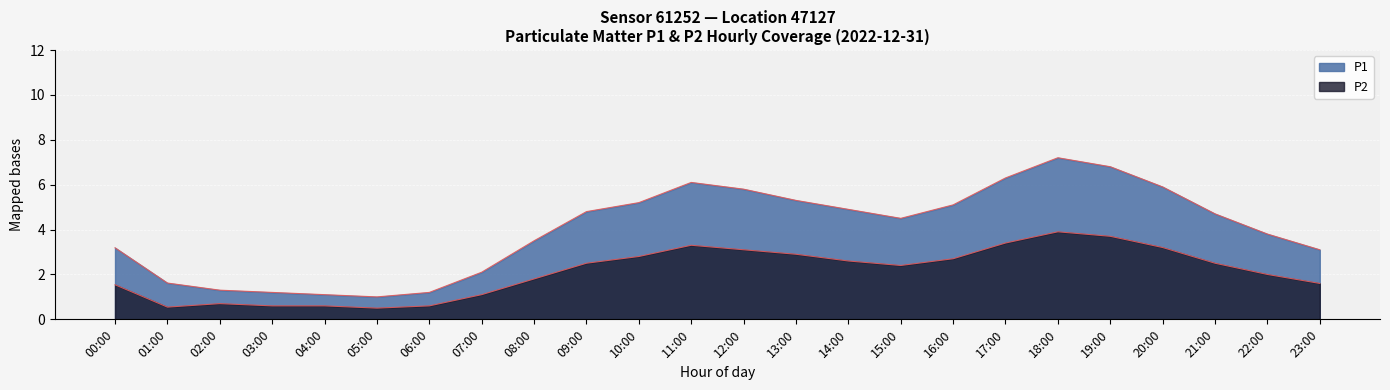

Is the value of P2 at 11:00 greater than the value of P1 at 13:00?

No